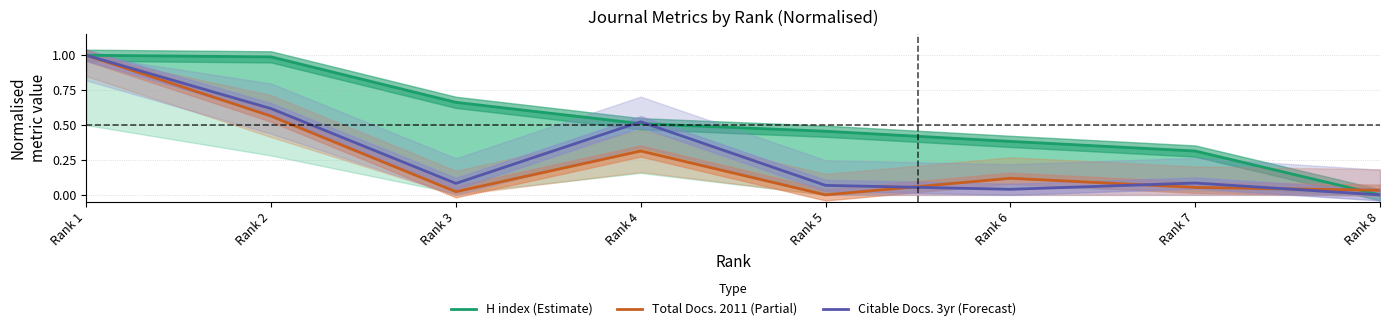

After their last crossing, which series has the higher values: Total Docs. 2011 (Partial) or H index (Estimate)?

Total Docs. 2011 (Partial)